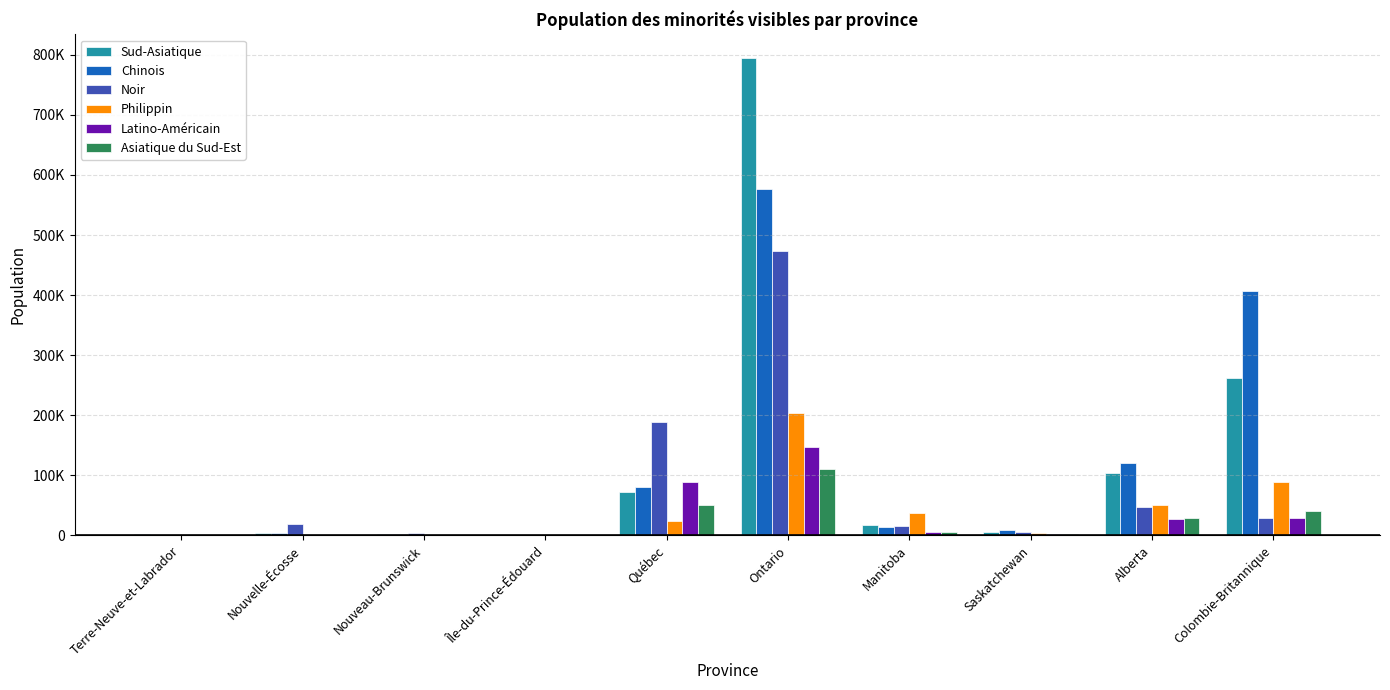

Rank the series by their maximum value, from lowest to highest.

Asiatique du Sud-Est, Latino-Américain, Philippin, Noir, Chinois, Sud-Asiatique